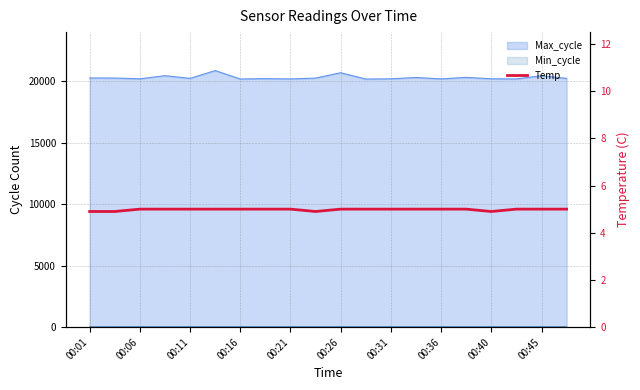

How many lines are shown in the chart?

1